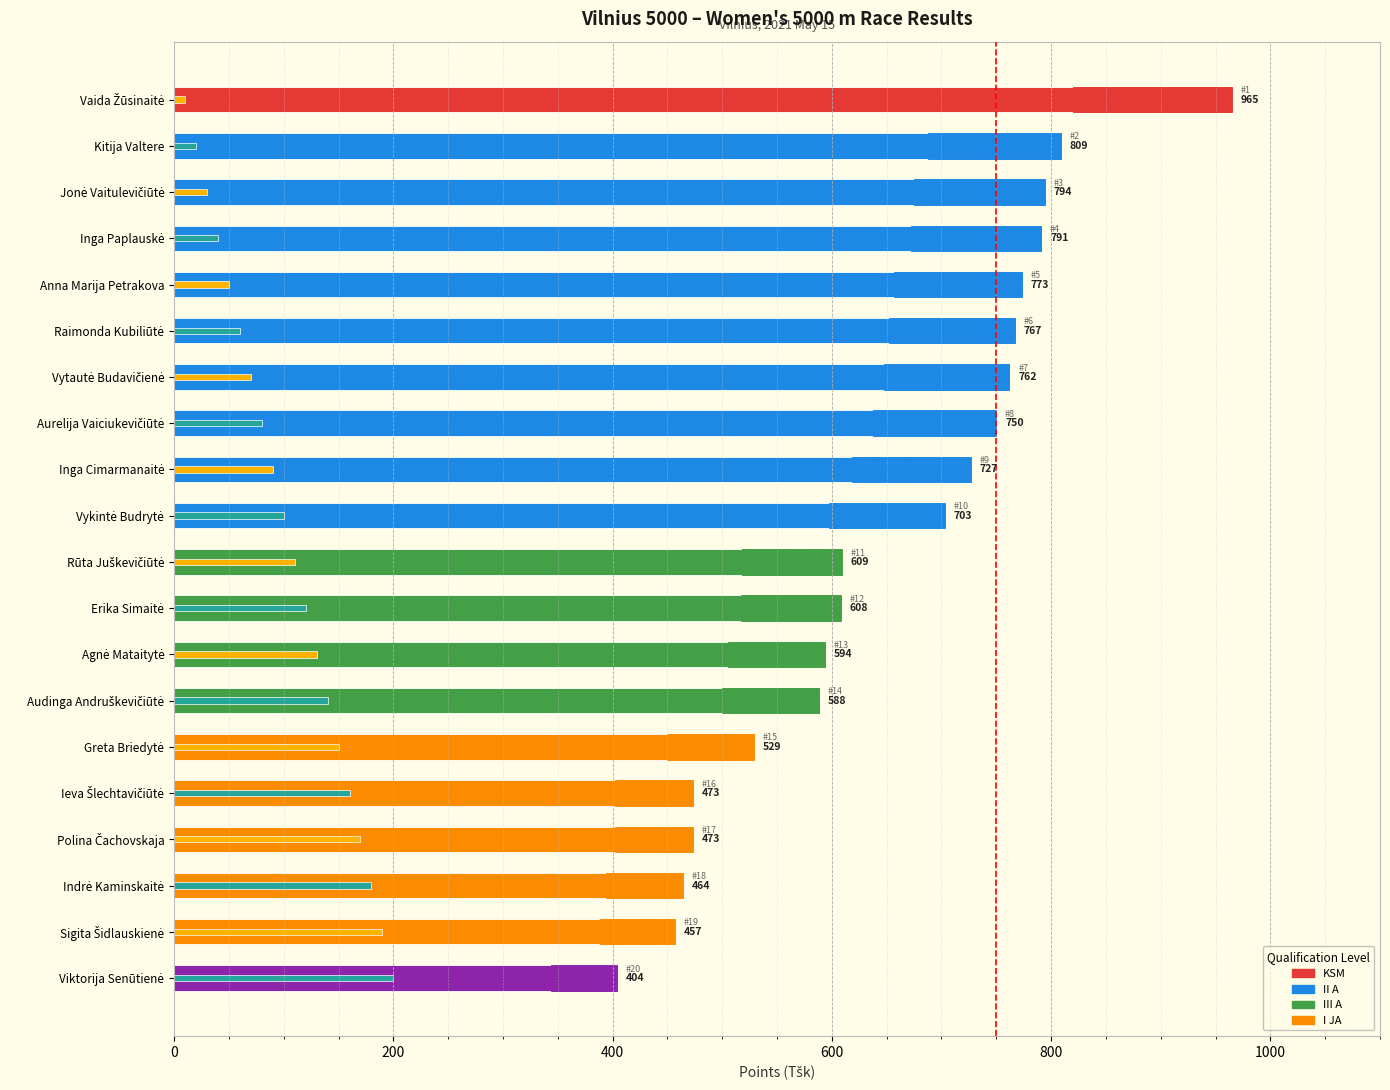

True or false: Points (Tšk) has a value of 1181 at Aurelija Vaiciukevičiūtė.

False